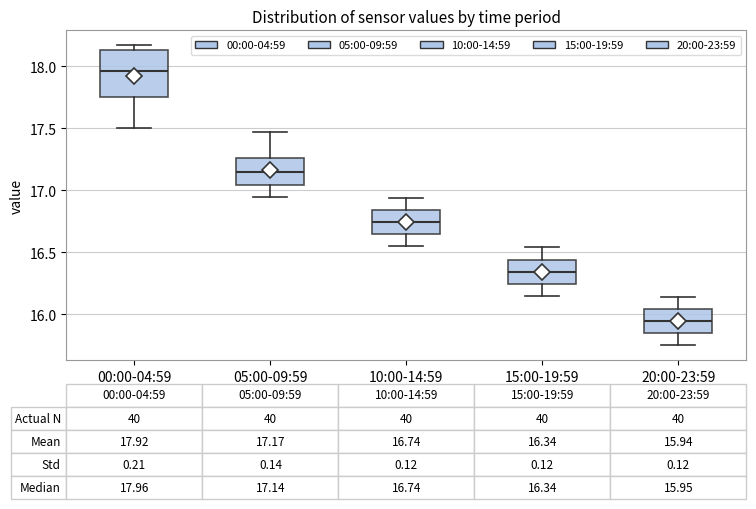

Which box's median line is the highest?

00:00-04:59